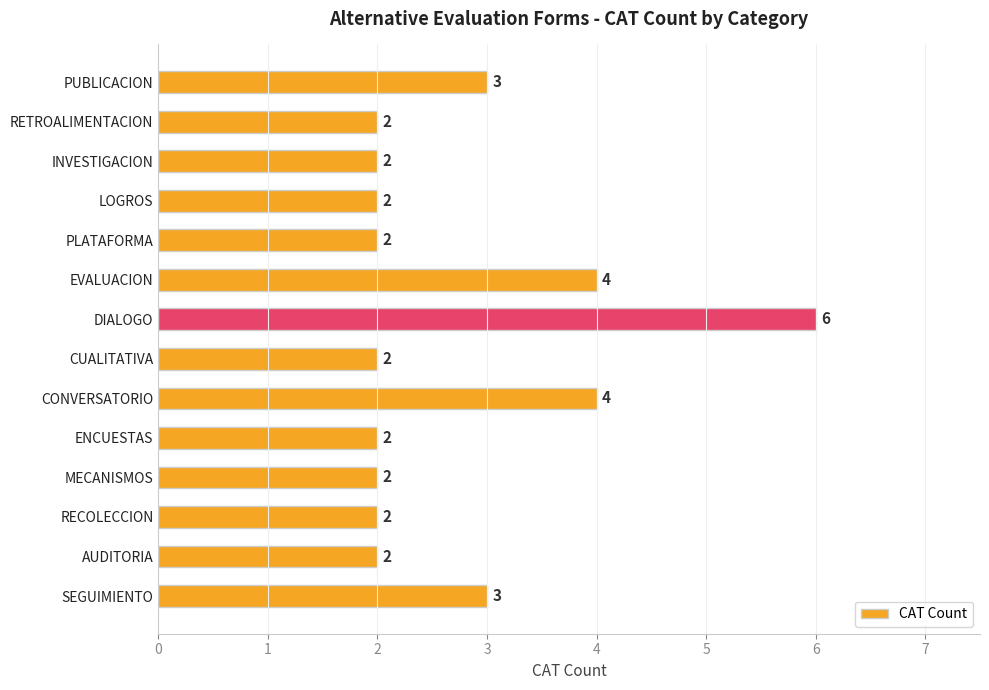

Is it true that the value at CONVERSATORIO is 6?

False